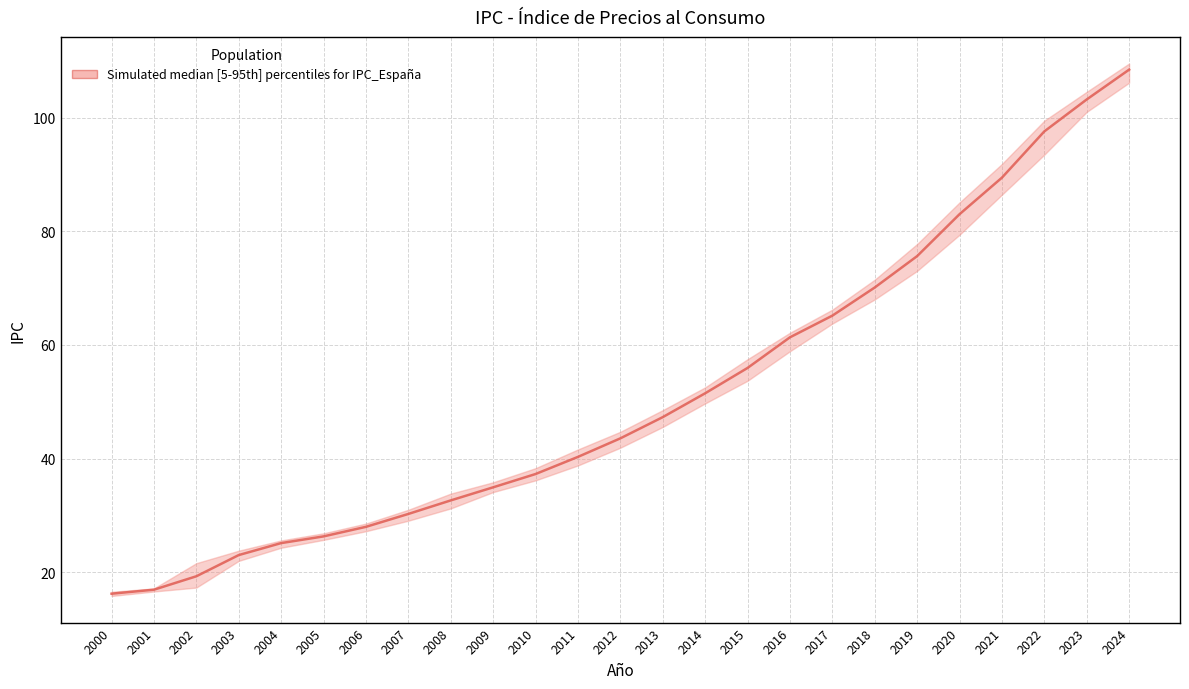

Rank the categories by lower value from lowest to highest.

2000, 2001, 2002, 2003, 2004, 2005, 2006, 2007, 2008, 2009, 2010, 2011, 2012, 2013, 2014, 2015, 2016, 2017, 2018, 2019, 2020, 2021, 2022, 2023, 2024